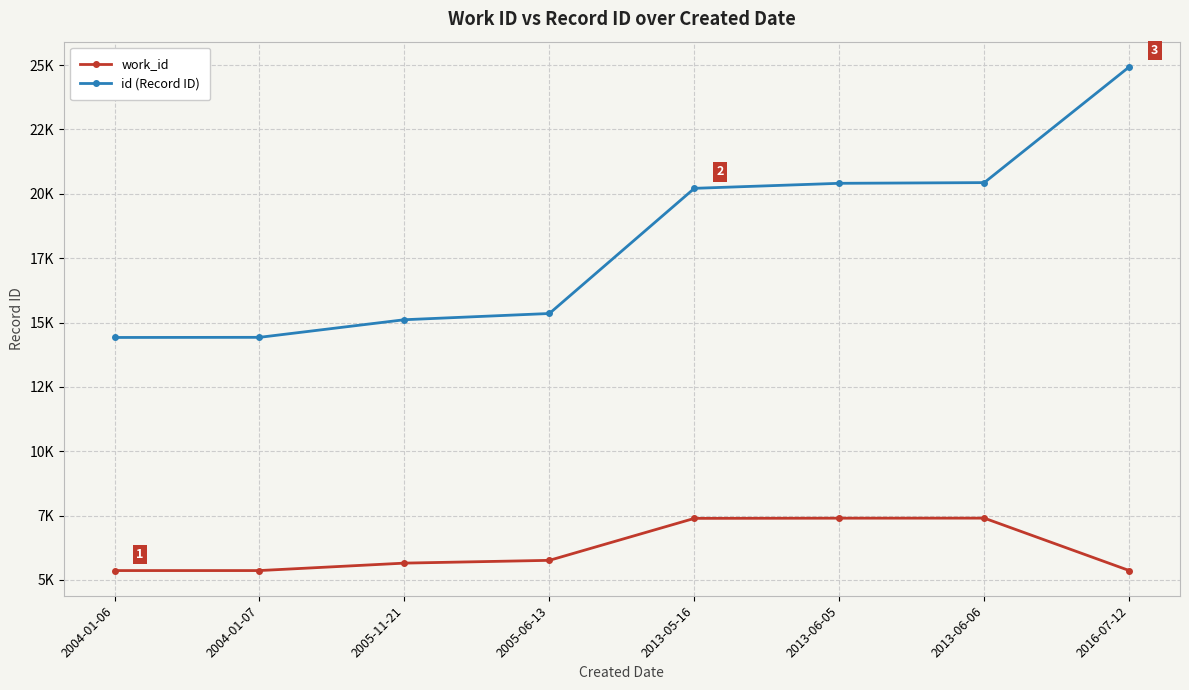

What are all the series names shown in the legend?

work_id, id (Record ID)